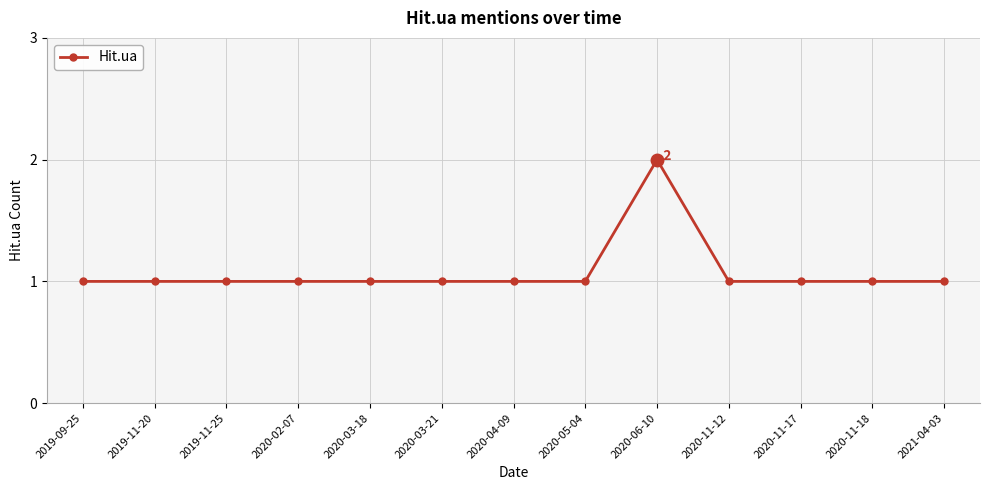

What is the difference between the maximum and minimum values?

1